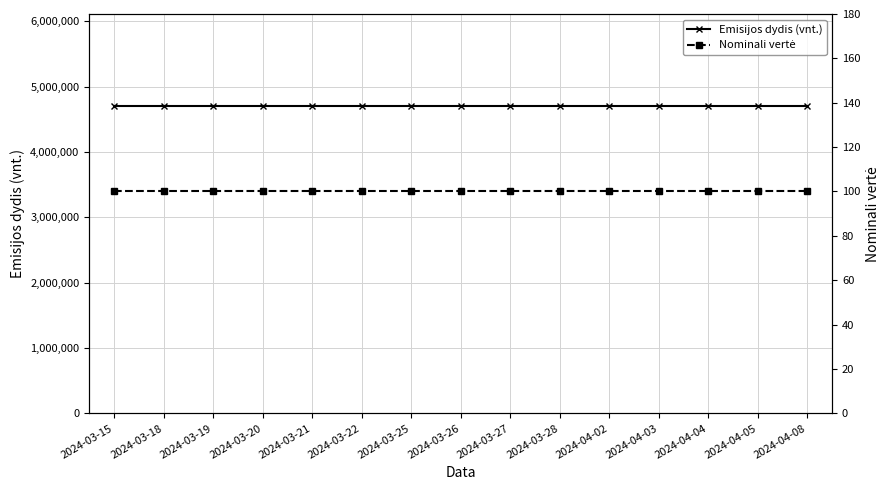

True or false: Nominali vertė and Emisijos dydis (vnt.) cross at least once.

False